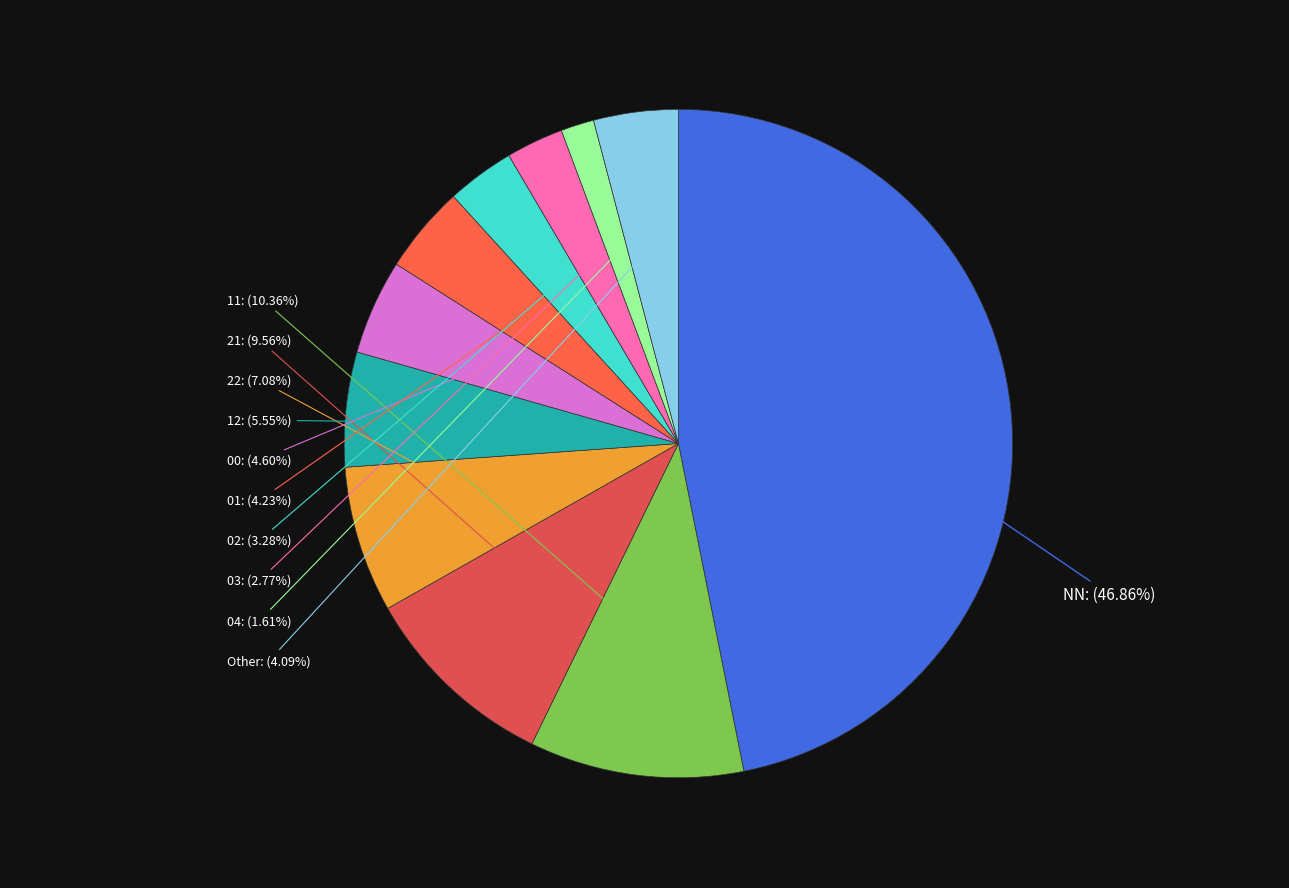

Which slice is the smallest?

04